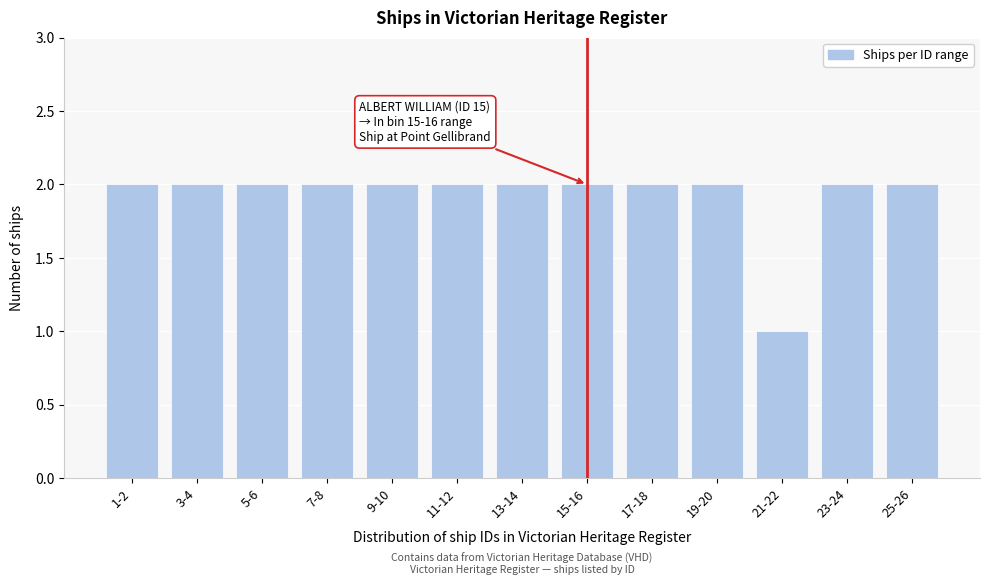

Reading left to right, list all the values displayed in this chart.

2	2	2	2	2	2	2	2	2	2	1	2	2